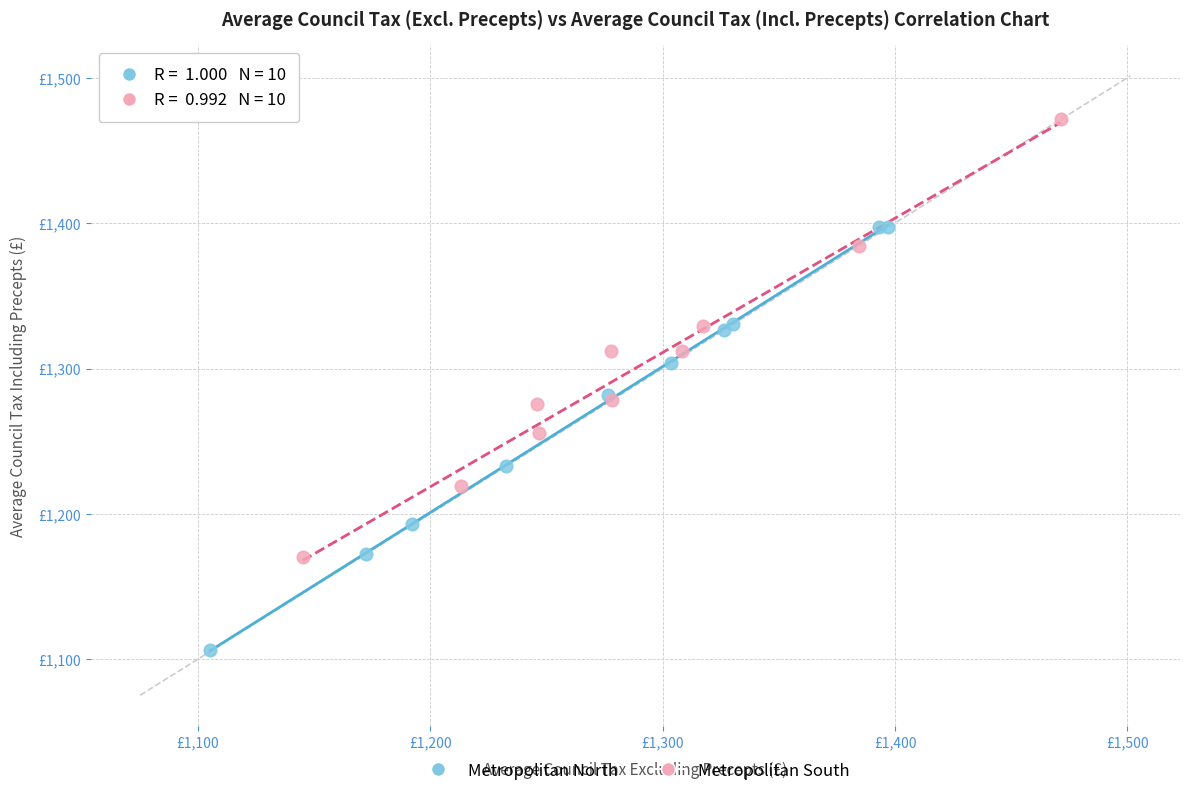

What are all the series names shown in the legend?

Metropolitan North, Metropolitan South